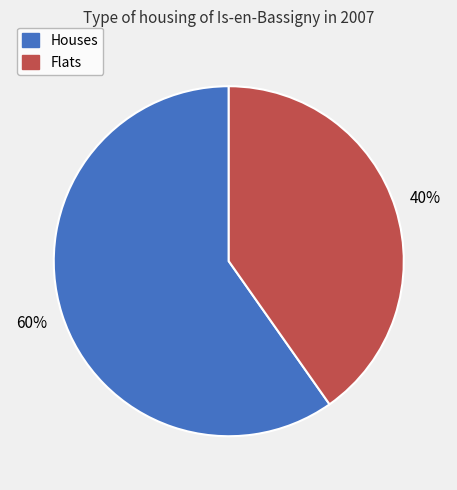

Is there a majority slice in this chart?

Yes